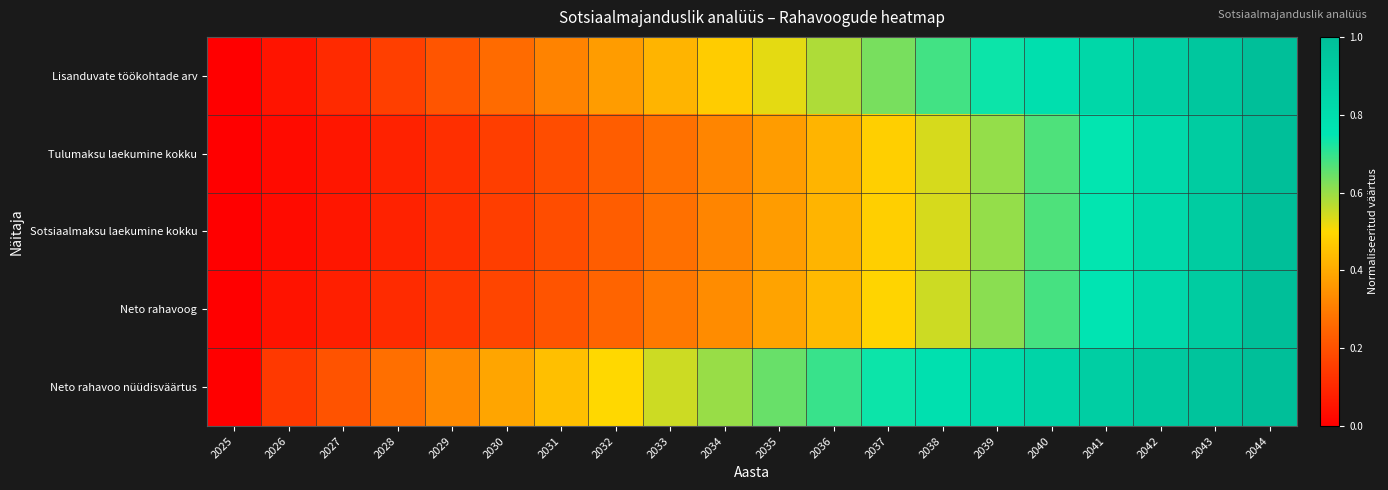

Reading right to left, what are all the values shown in this chart?

Lisanduvate töökohtade arv: 2044=1.0	2043=0.9	2042=0.9	2041=0.8	2040=0.8	2039=0.7	2038=0.7	2037=0.6	2036=0.6	2035=0.5	2034=0.5	2033=0.4	2032=0.4	2031=0.3	2030=0.3	2029=0.2	2028=0.2	2027=0.1	2026=0.1	2025=0.0
Tulumaksu laekumine kokku: 2044=1.0	2043=0.9	2042=0.8	2041=0.7	2040=0.7	2039=0.6	2038=0.5	2037=0.5	2036=0.4	2035=0.4	2034=0.3	2033=0.3	2032=0.2	2031=0.2	2030=0.2	2029=0.1	2028=0.1	2027=0.1	2026=0.0	2025=0.0
Sotsiaalmaksu laekumine kokku: 2044=1.0	2043=0.9	2042=0.8	2041=0.7	2040=0.7	2039=0.6	2038=0.5	2037=0.5	2036=0.4	2035=0.4	2034=0.3	2033=0.3	2032=0.2	2031=0.2	2030=0.2	2029=0.1	2028=0.1	2027=0.1	2026=0.0	2025=0.0
Neto rahavoog: 2044=1.0	2043=0.9	2042=0.8	2041=0.8	2040=0.7	2039=0.6	2038=0.5	2037=0.5	2036=0.4	2035=0.4	2034=0.3	2033=0.3	2032=0.2	2031=0.2	2030=0.2	2029=0.1	2028=0.1	2027=0.1	2026=0.1	2025=0.0
Neto rahavoo nüüdisväärtus: 2044=1.0	2043=1.0	2042=0.9	2041=0.9	2040=0.9	2039=0.8	2038=0.8	2037=0.7	2036=0.7	2035=0.6	2034=0.6	2033=0.5	2032=0.5	2031=0.4	2030=0.4	2029=0.3	2028=0.3	2027=0.2	2026=0.1	2025=0.0